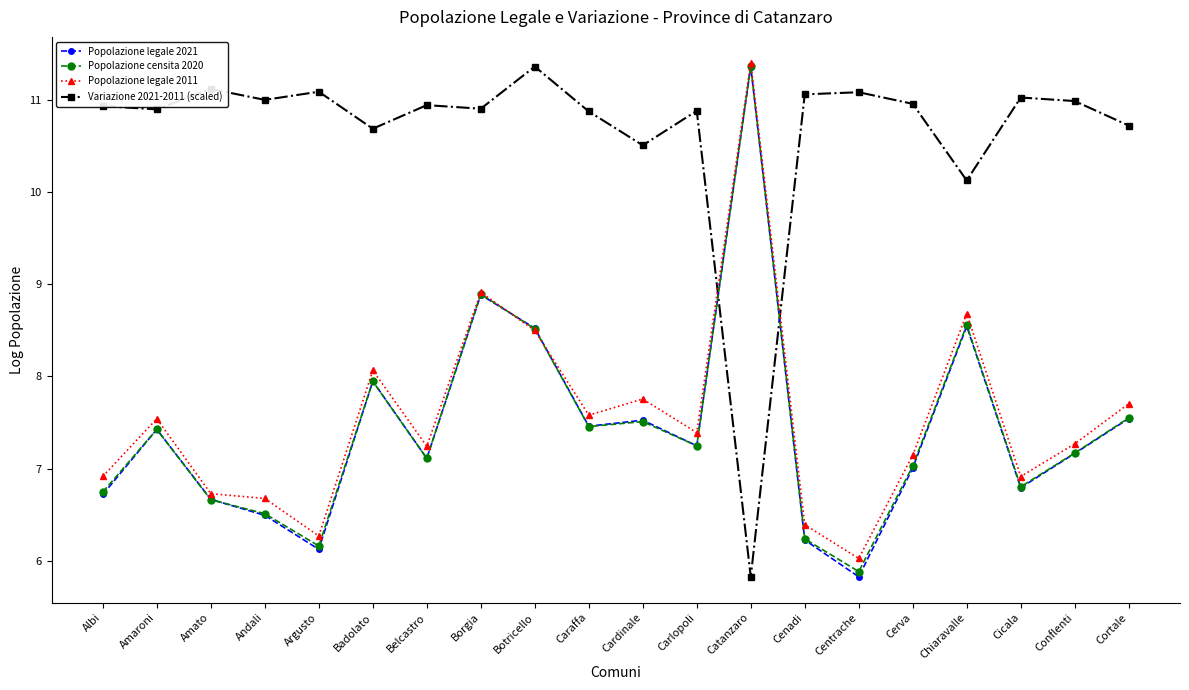

After their last crossing, which series has the higher values: Variazione 2021-2011 (scaled) or Popolazione legale 2011?

Variazione 2021-2011 (scaled)